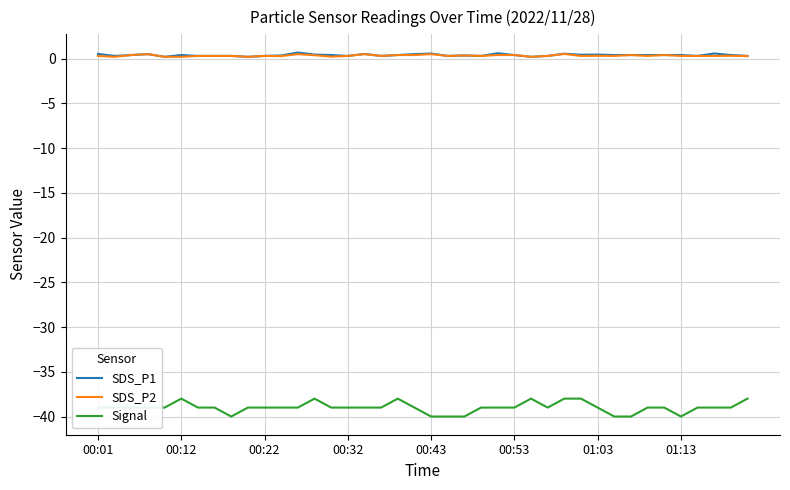

What is the sum of all SDS_P1 values?

15.6